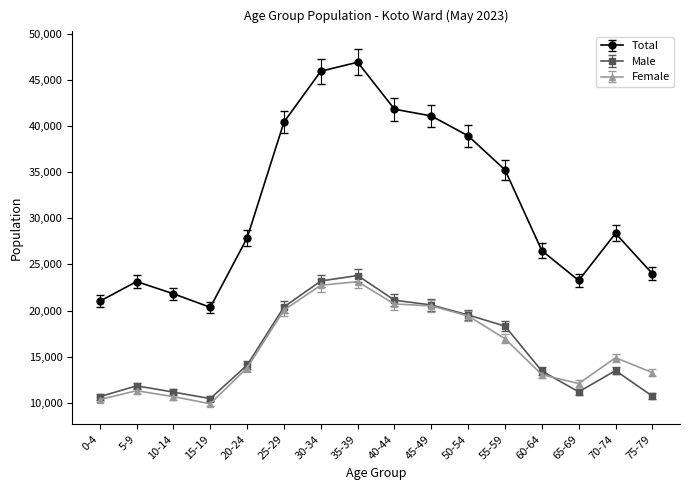

How many lines are shown in the chart?

3